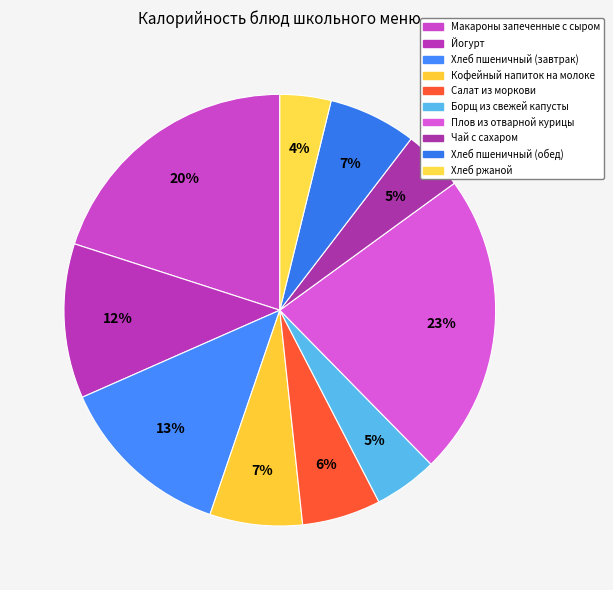

Is the sum of Хлеб пшеничный (завтрак) and Чай с сахаром greater than half?

No